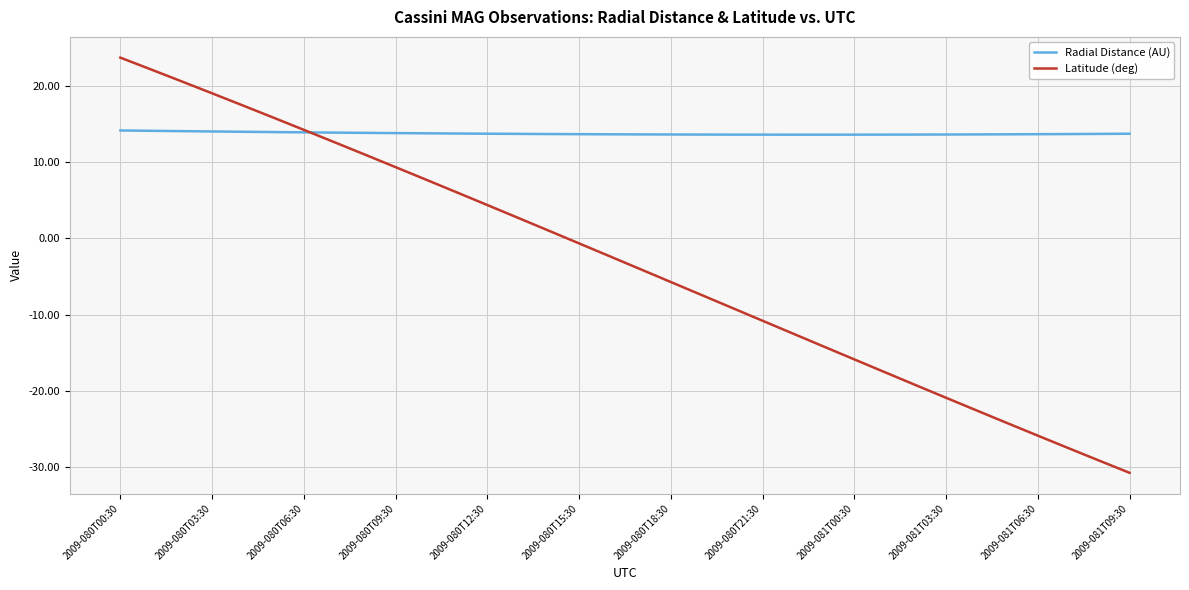

Which series has the largest total across all categories?

Radial Distance (AU)